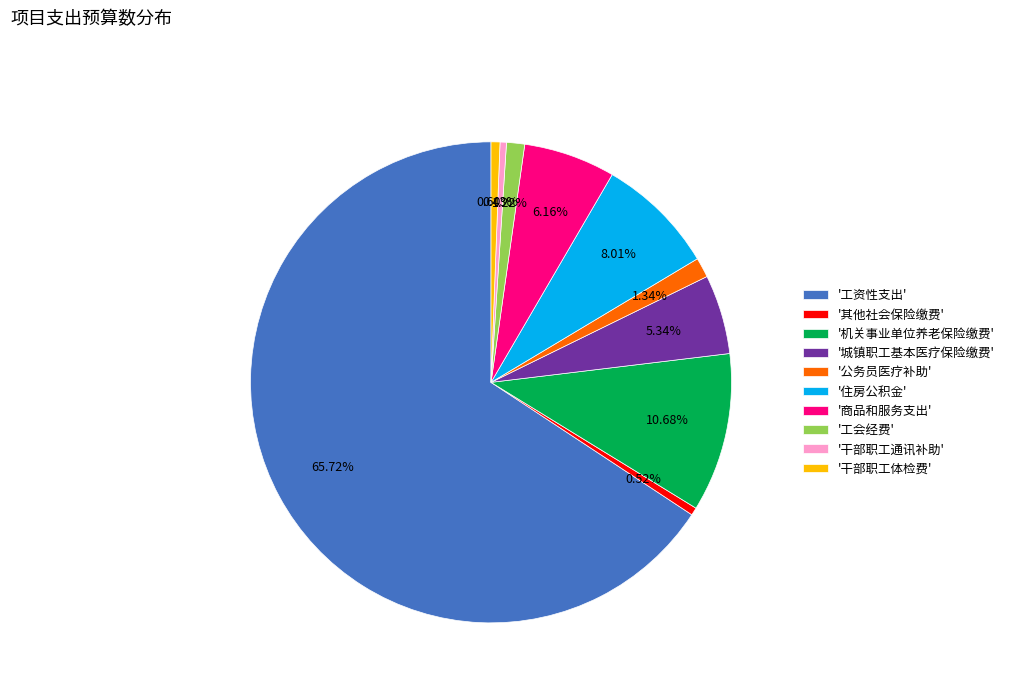

Which has a higher value, '住房公积金' or '机关事业单位养老保险缴费'?

'机关事业单位养老保险缴费'